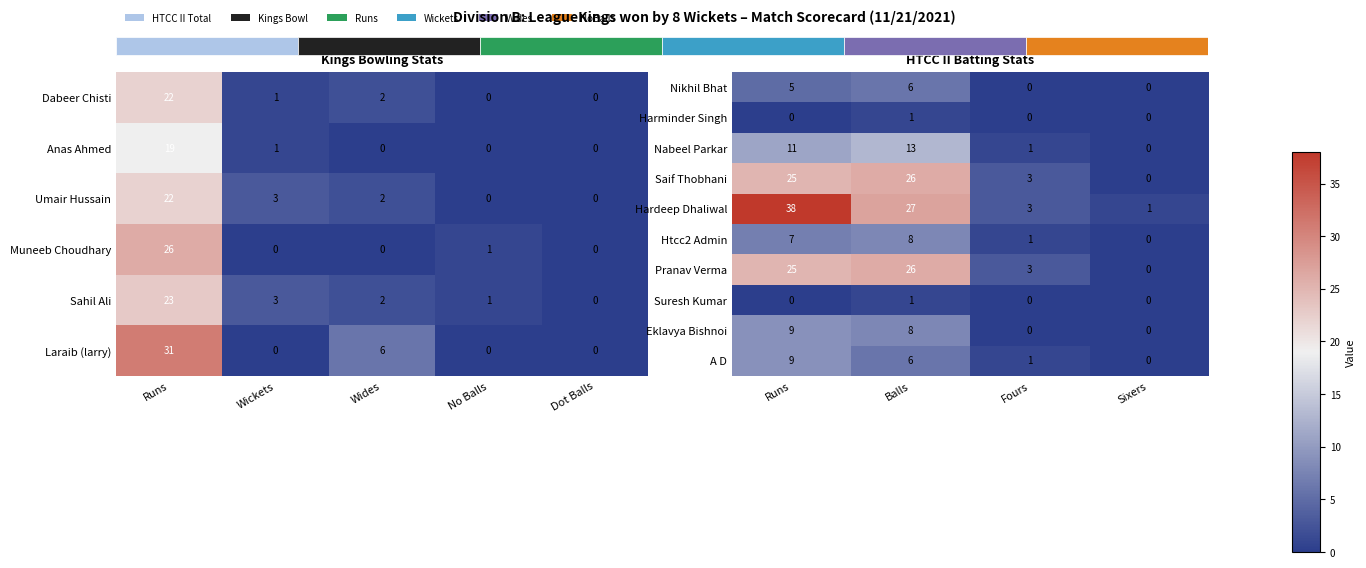

What is the highest value of the A D series?

9